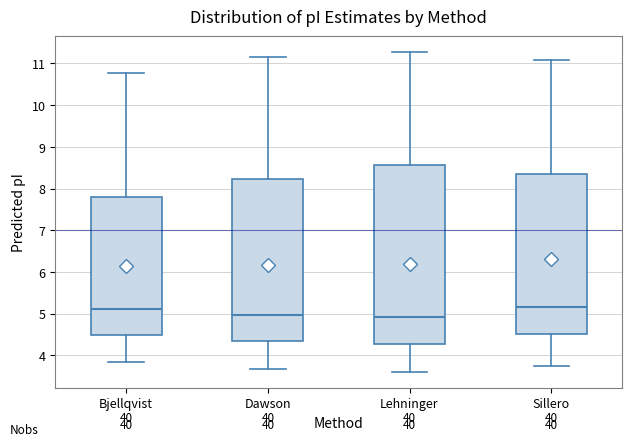

Which box is the tallest, from its lower edge to its upper edge?

Lehninger